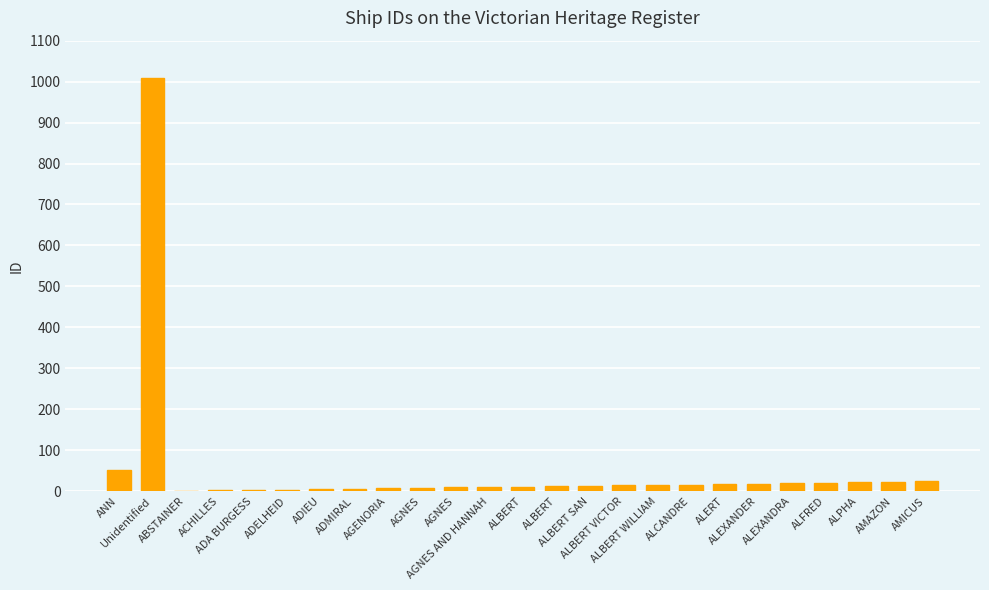

Is it true that the value at AGNES is 3?

False